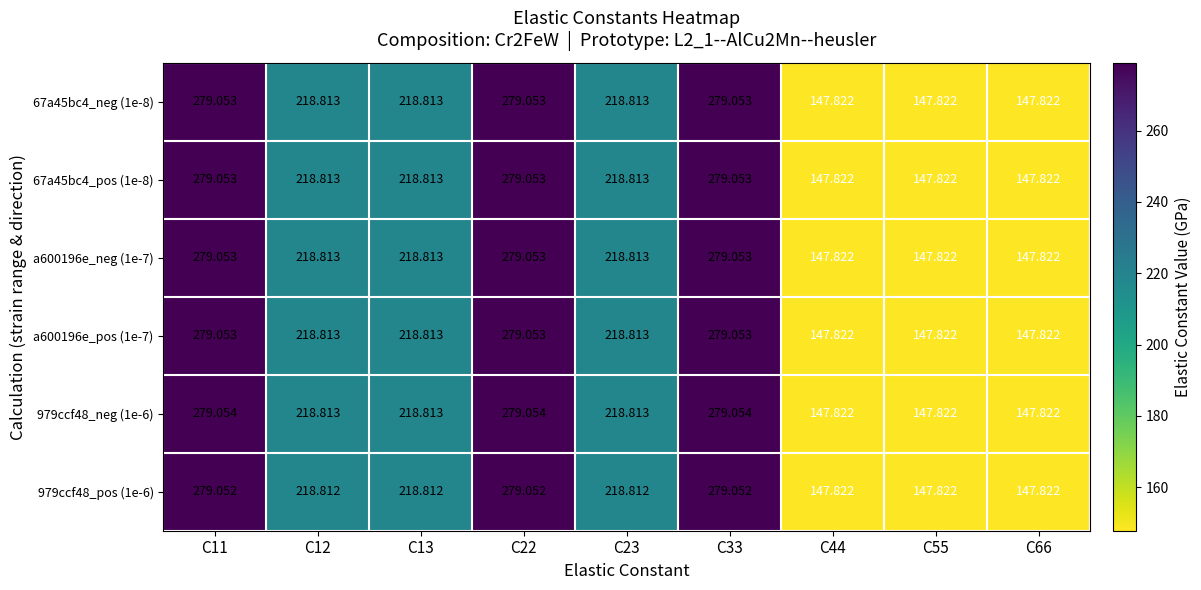

Reading right to left, extract all data points from this chart.

67a45bc4_neg (1e-8): C66=147.8	C55=147.8	C44=147.8	C33=279.1	C23=218.8	C22=279.1	C13=218.8	C12=218.8	C11=279.1
67a45bc4_pos (1e-8): C66=147.8	C55=147.8	C44=147.8	C33=279.1	C23=218.8	C22=279.1	C13=218.8	C12=218.8	C11=279.1
a600196e_neg (1e-7): C66=147.8	C55=147.8	C44=147.8	C33=279.1	C23=218.8	C22=279.1	C13=218.8	C12=218.8	C11=279.1
a600196e_pos (1e-7): C66=147.8	C55=147.8	C44=147.8	C33=279.1	C23=218.8	C22=279.1	C13=218.8	C12=218.8	C11=279.1
979ccf48_neg (1e-6): C66=147.8	C55=147.8	C44=147.8	C33=279.1	C23=218.8	C22=279.1	C13=218.8	C12=218.8	C11=279.1
979ccf48_pos (1e-6): C66=147.8	C55=147.8	C44=147.8	C33=279.1	C23=218.8	C22=279.1	C13=218.8	C12=218.8	C11=279.1